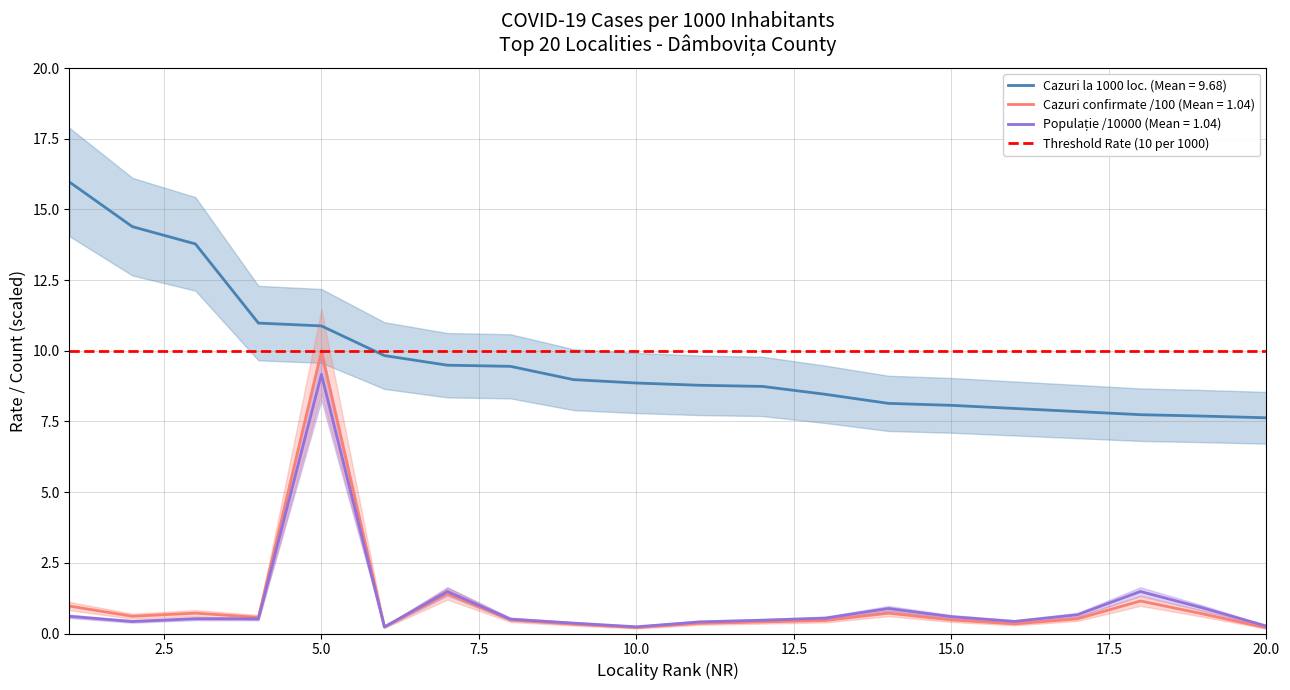

At how many categories does at least one series exceed 1?

20